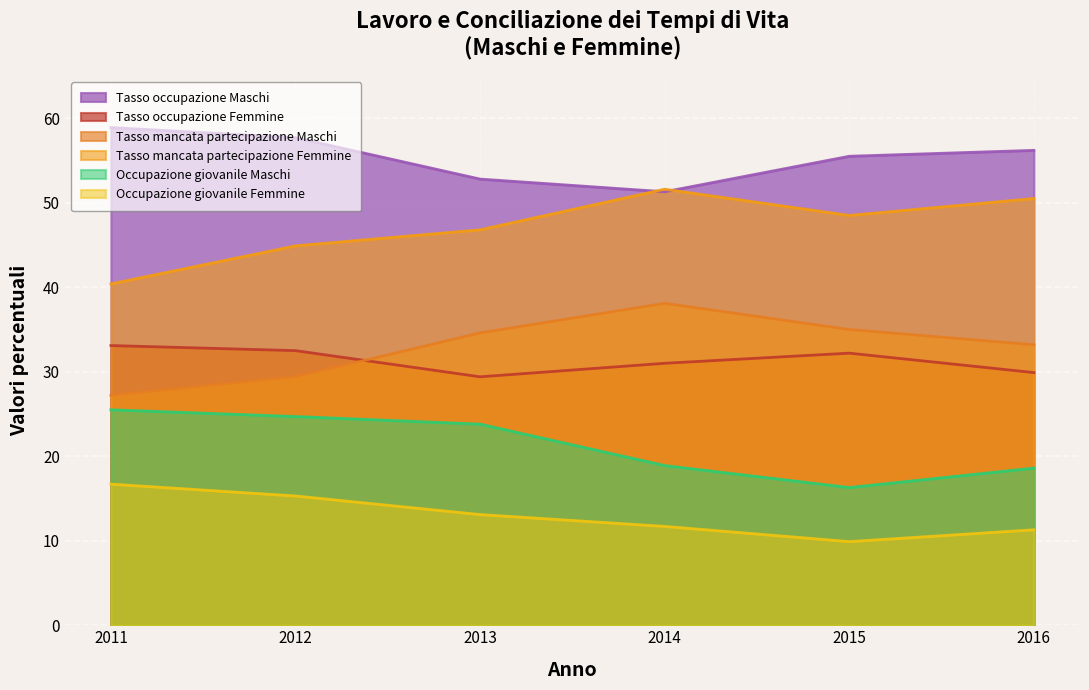

List the labels in order of Tasso occupazione Femmine value, smallest first.

2013, 2016, 2014, 2015, 2012, 2011